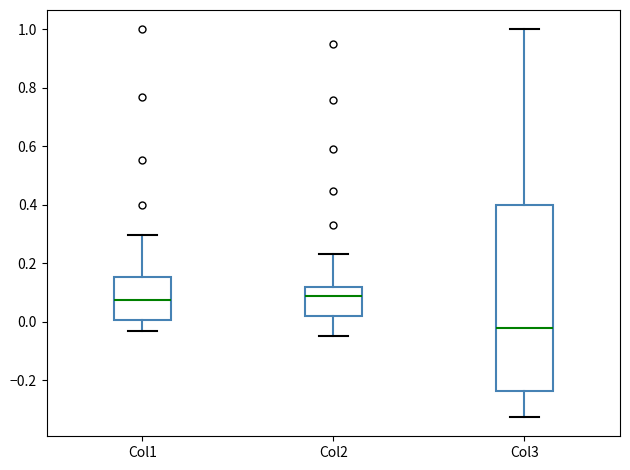

Which box has the lowest median line?

Col3